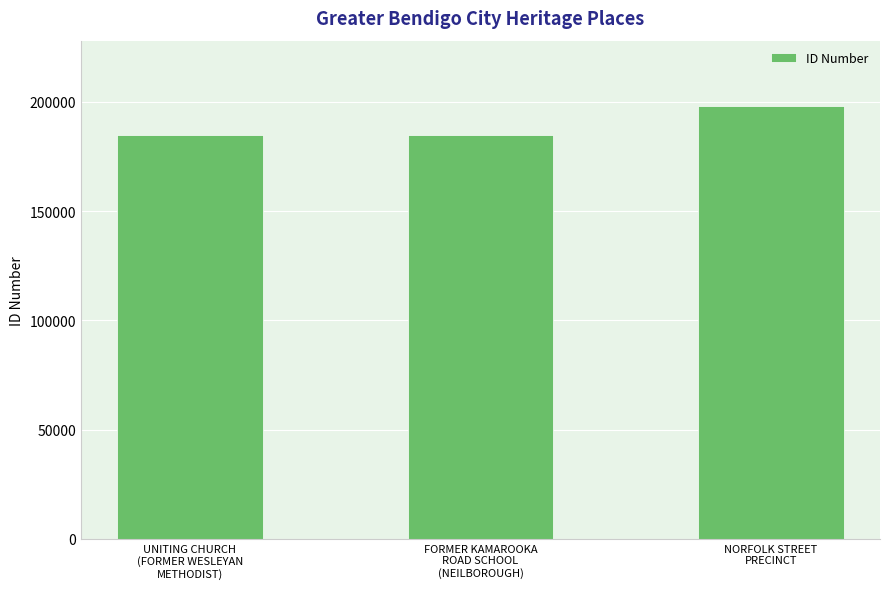

What position from the right is NORFOLK STREET
PRECINCT?

1